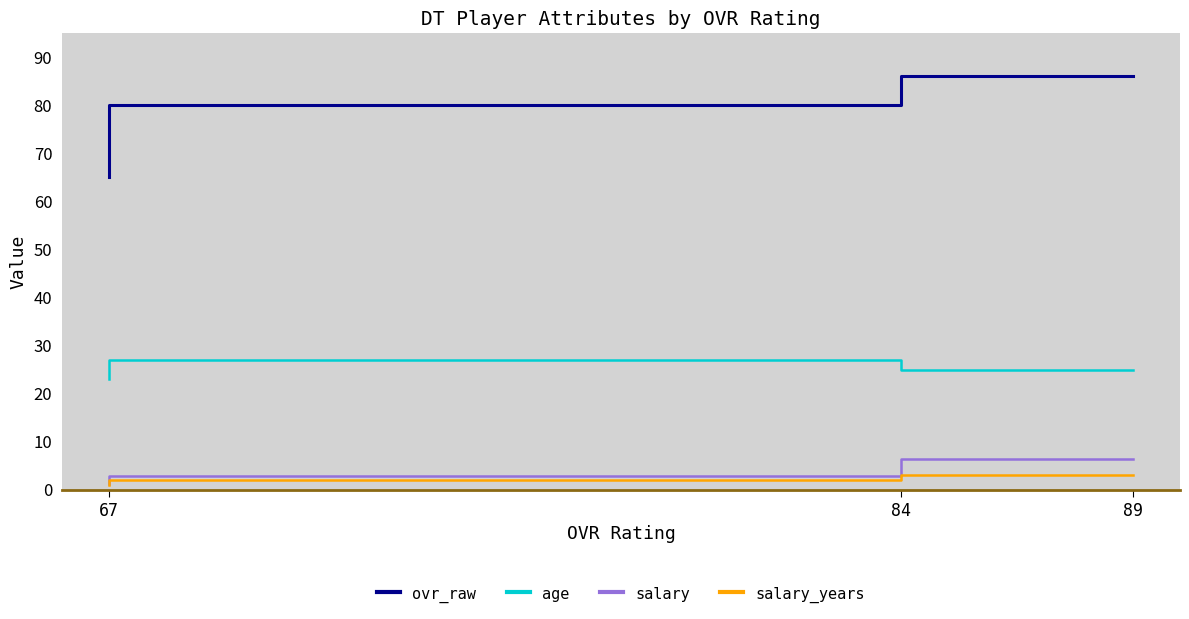

True or false: salary_years has a value of 3.0 at 89.

True